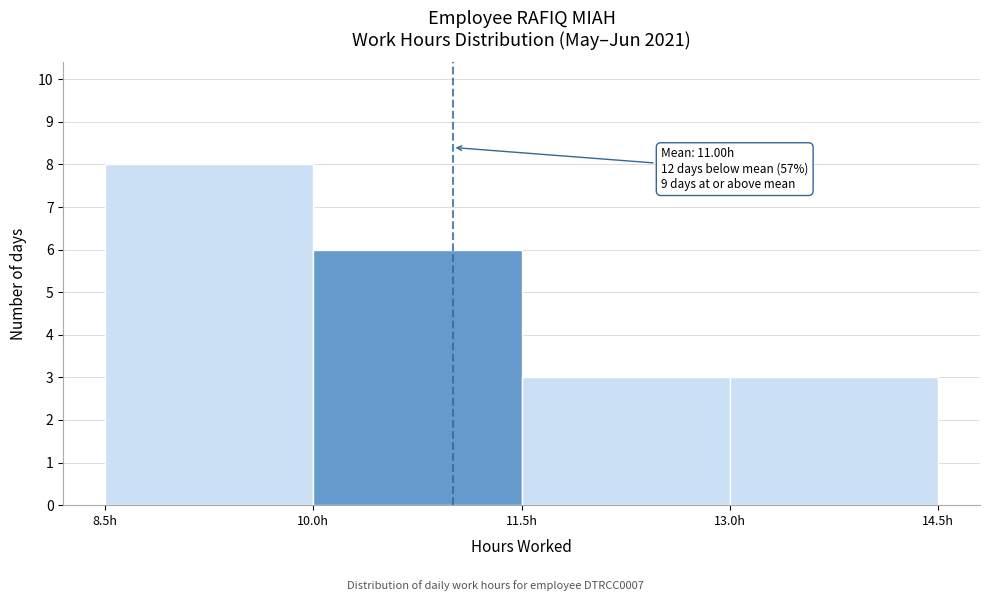

Over which range of the x-axis is the bar tallest?

8.5 to 10.0